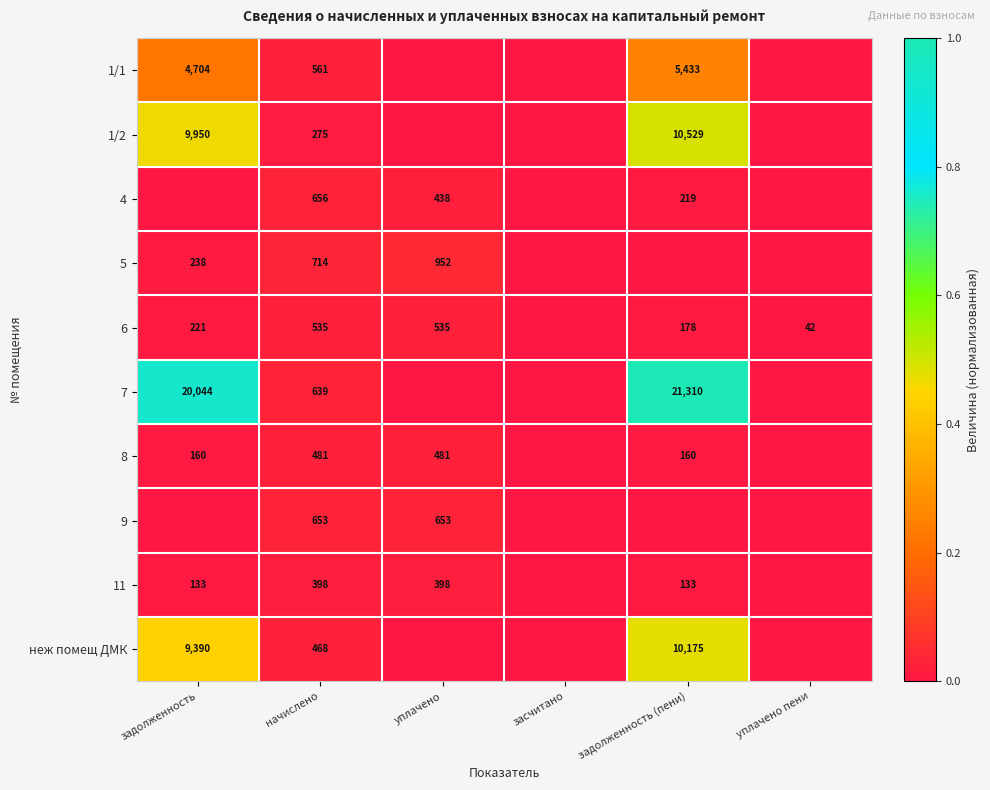

The 11 series shows 398 at начислено. True or false?

True